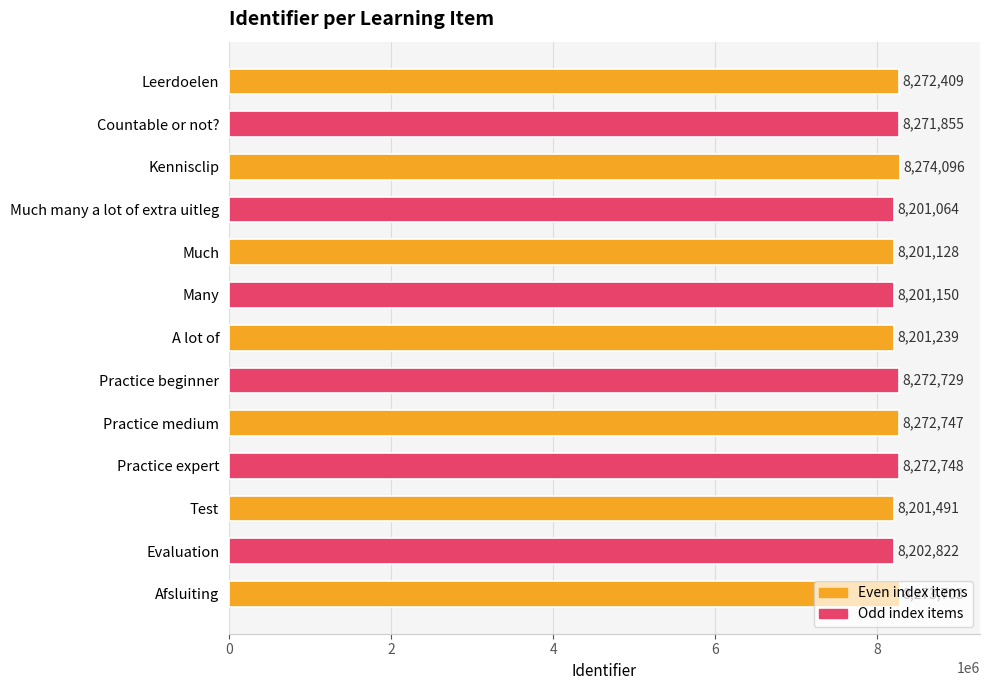

How many bars are there in total?

13